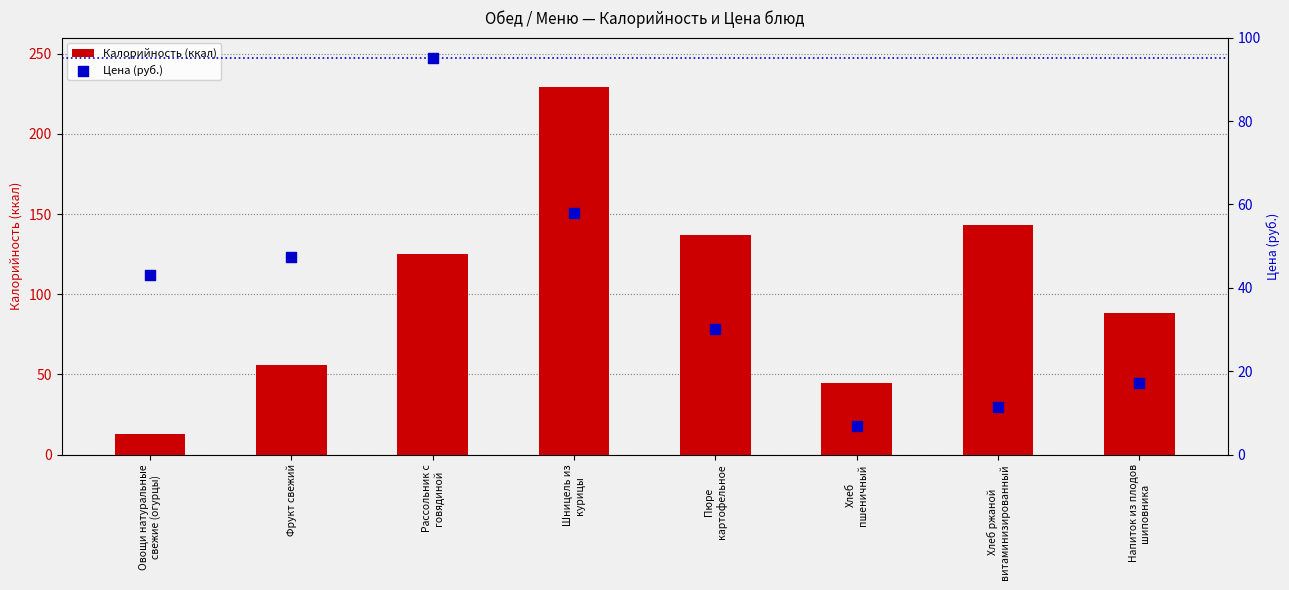

What are all the series names shown in the legend?

Калорийность (ккал), Цена (руб.)